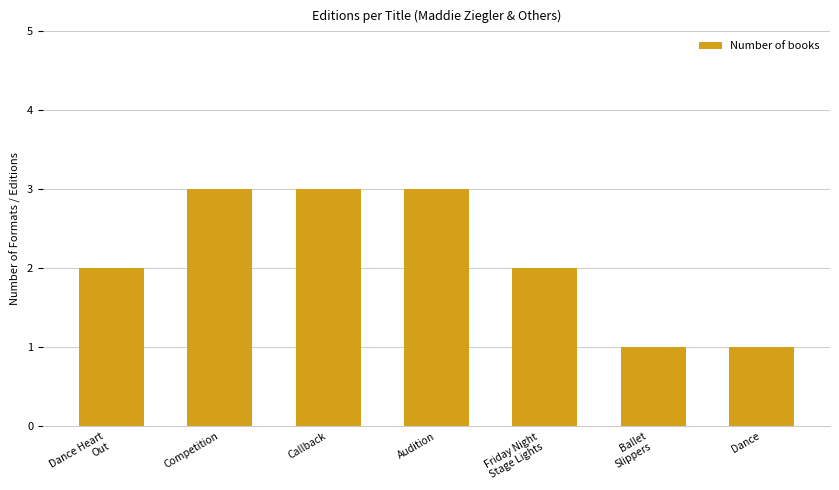

True or false: the data shows 5 at Callback.

False